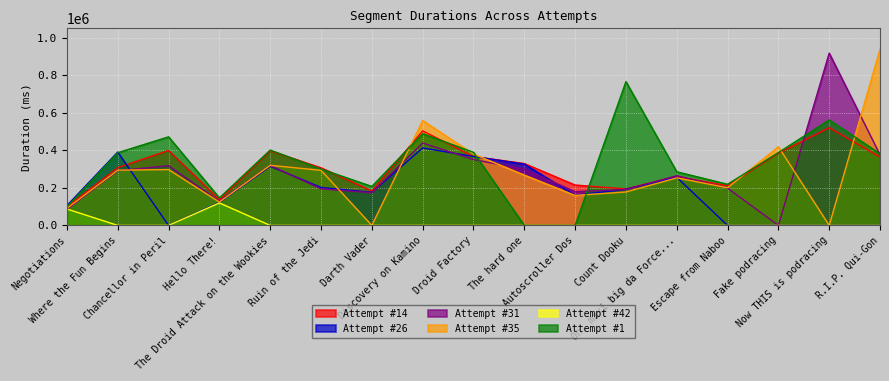

What is the label of the 1st point from the right?

R.I.P. Qui-Gon